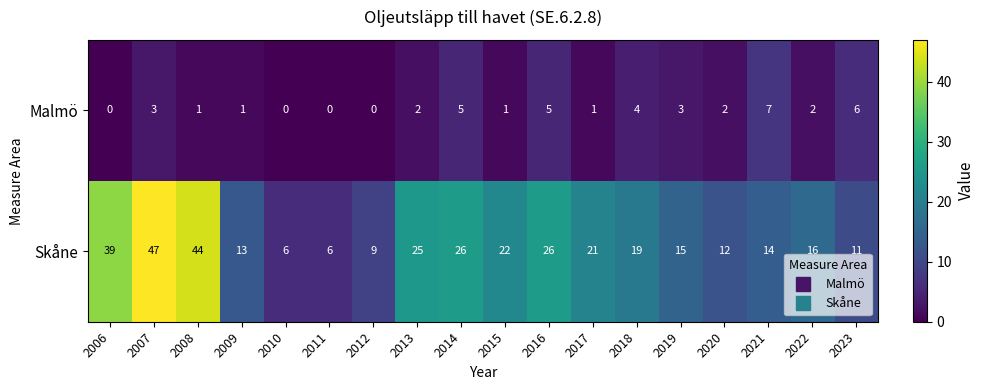

What is the difference between the maximum and minimum values in the Malmö series?

7